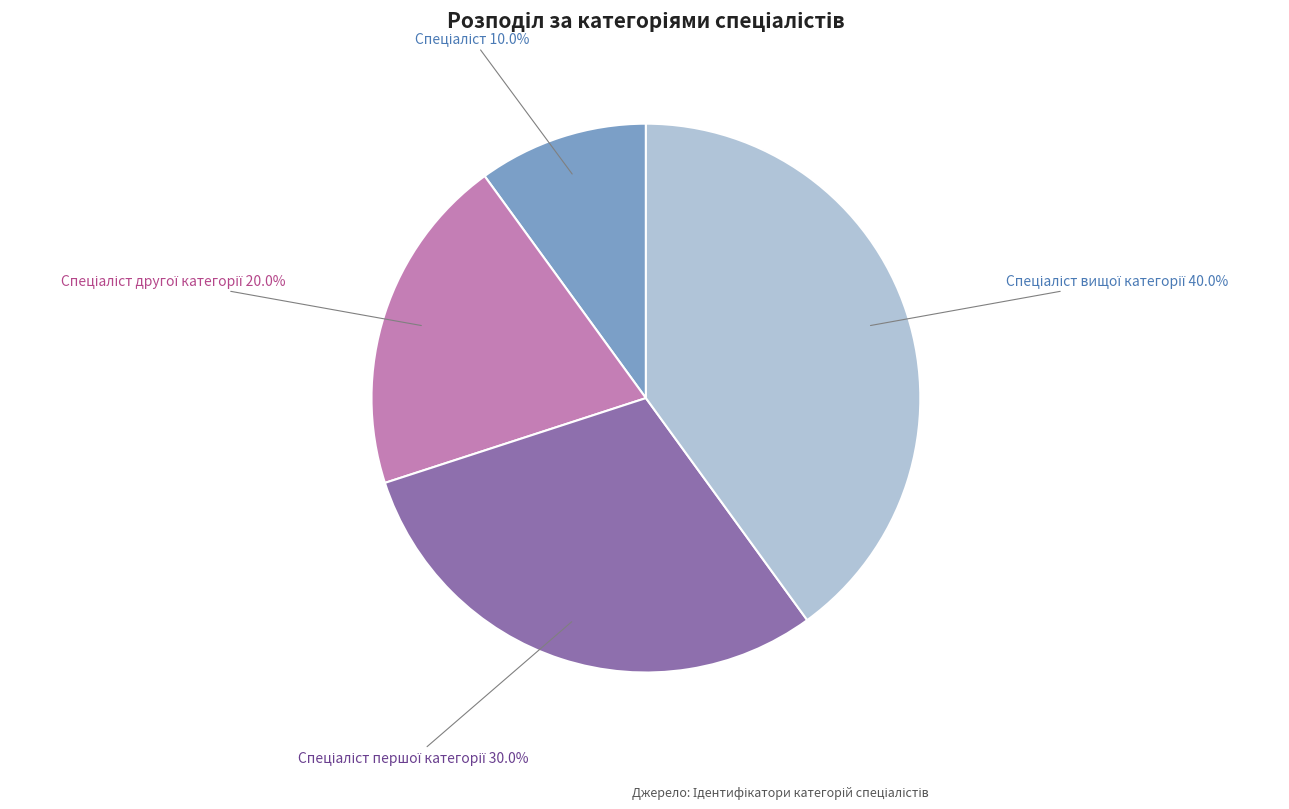

Is there any slice that represents more than half of the pie?

No